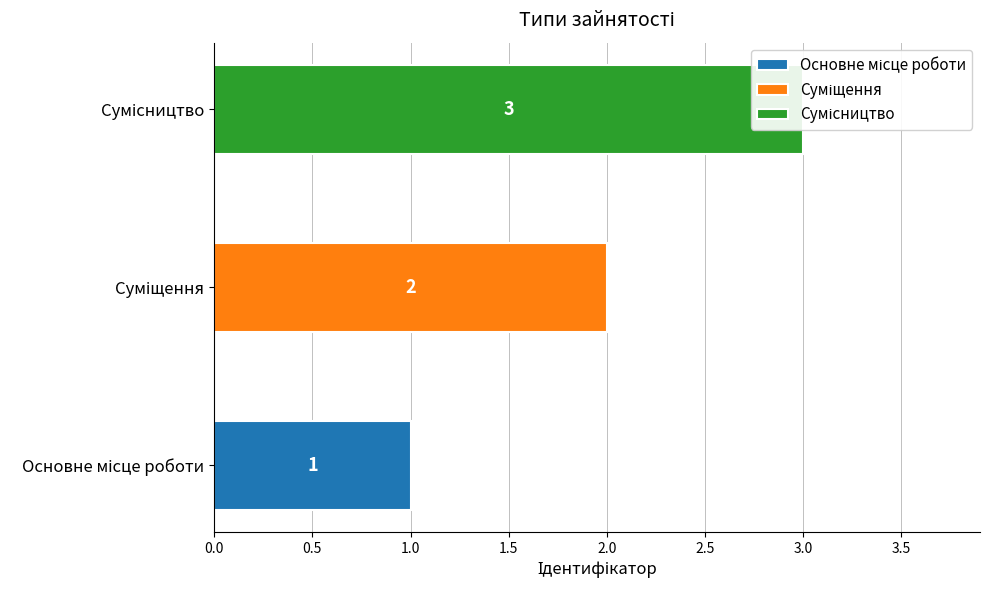

Rank the categories by value from highest to lowest.

Сумісництво, Суміщення, Основне місце роботи